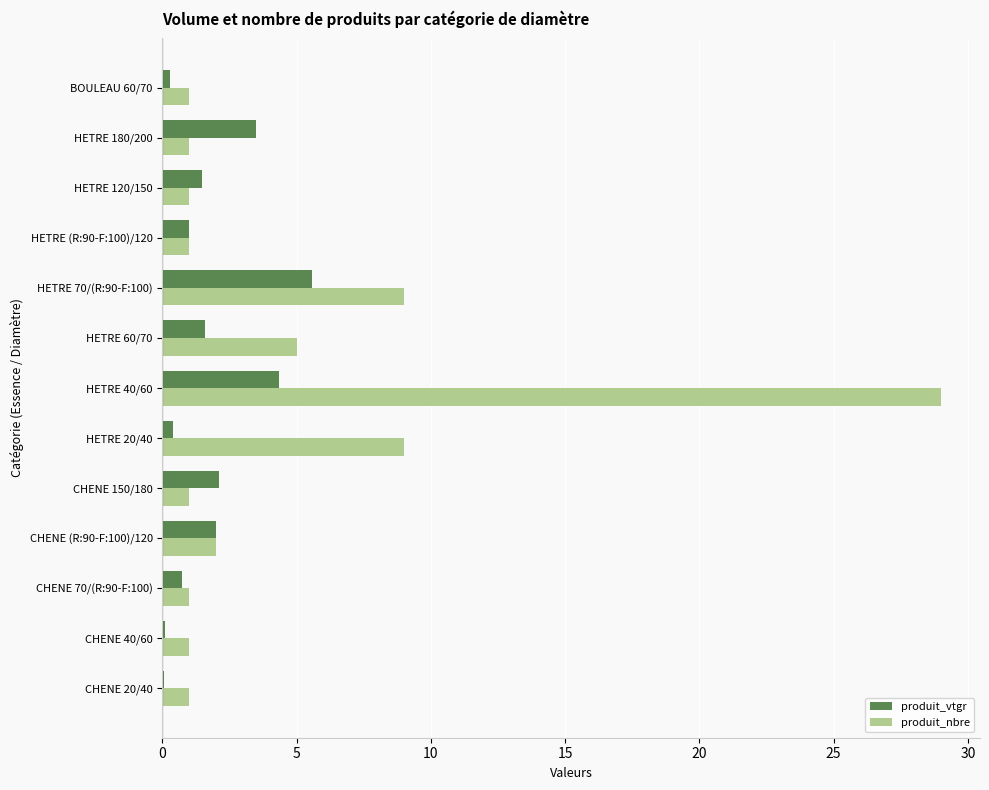

True or false: produit_nbre has a value of 2.0 at CHENE (R:90-F:100)/120.

True